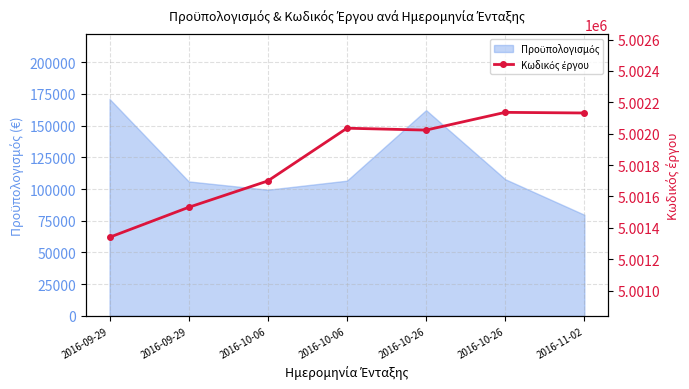

Is it true that the value at 2016-10-06 is 8258922?

False